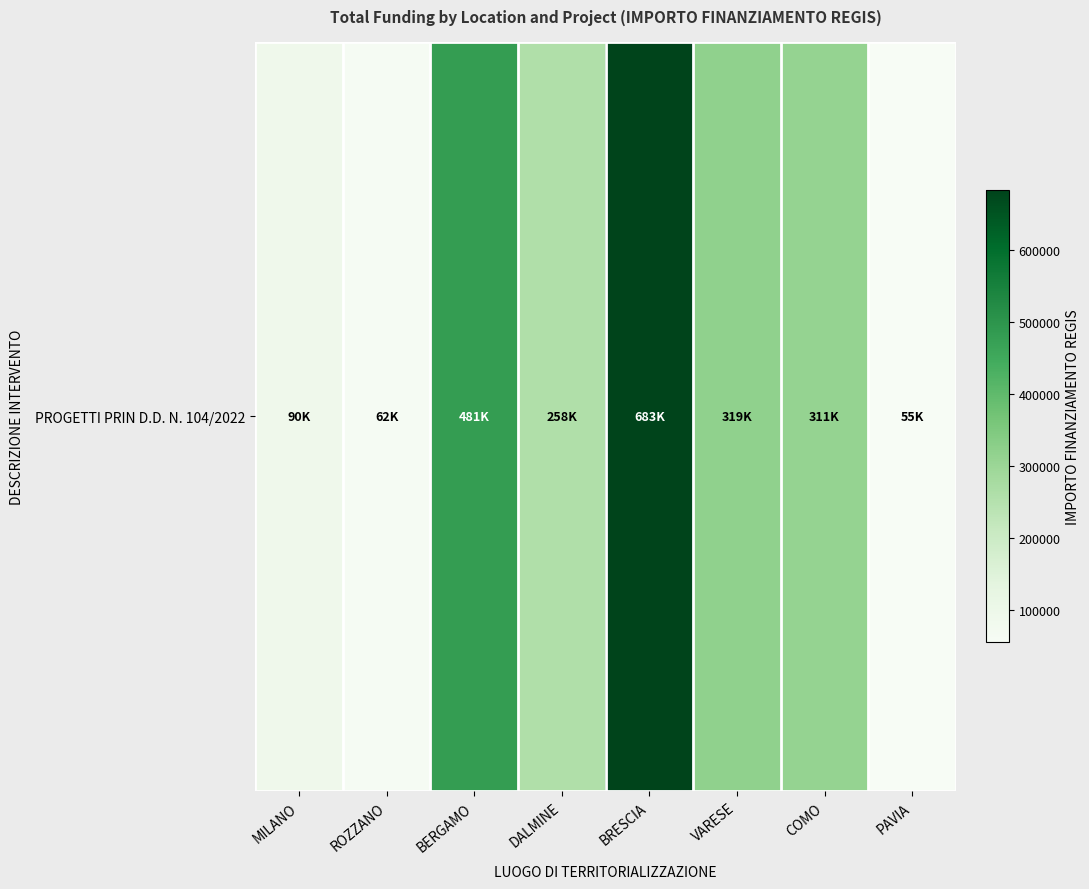

Reading right to left, what are all the values shown in this chart?

54577.6	311137.0	319070.1	682502.5	258386.7	480788.9	62062.4	90268.6